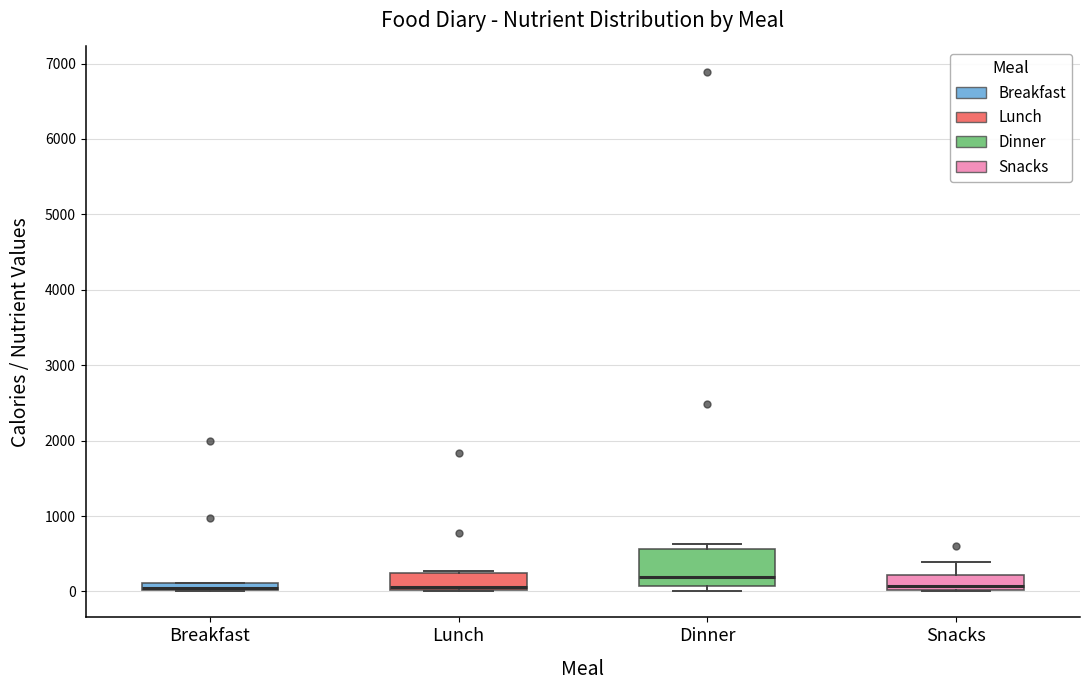

Which box is the tallest, from its lower edge to its upper edge?

Dinner